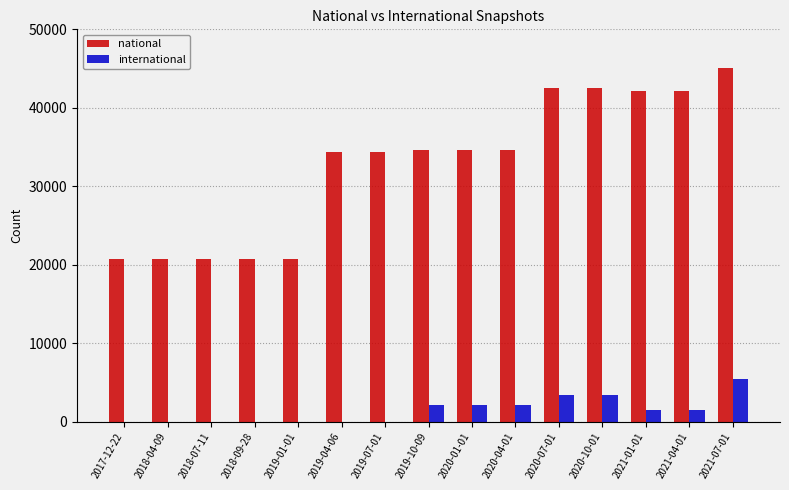

Which category has the highest value in the national series?

2021-07-01